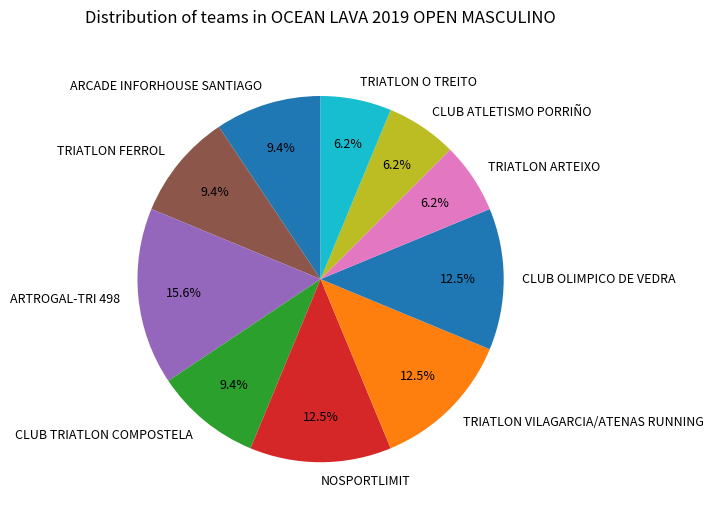

Which category has the biggest portion of the pie?

ARTROGAL-TRI 498